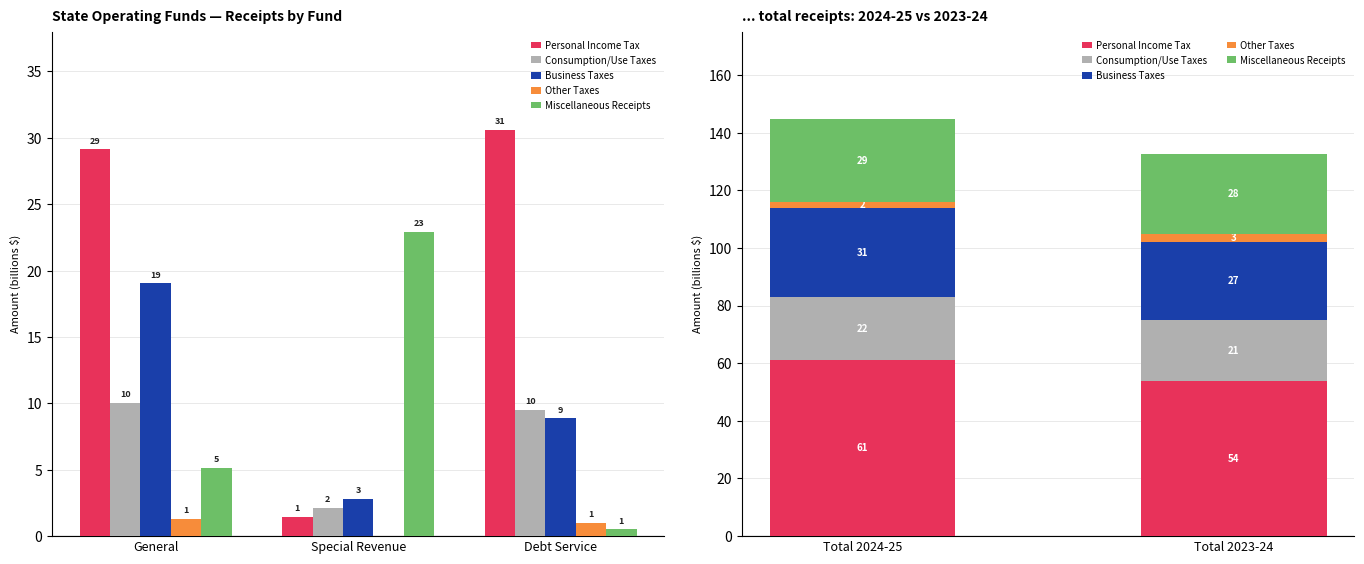

Which series has the largest total across all categories?

Personal Income Tax